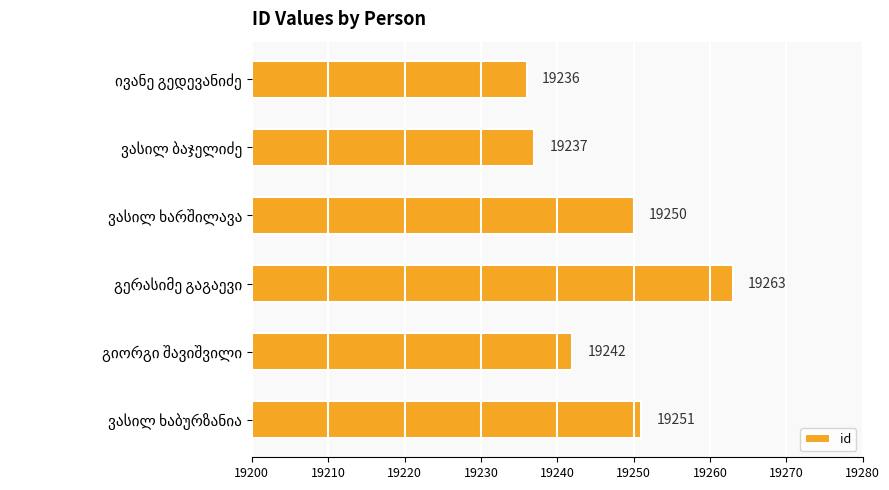

What is the difference between the maximum and minimum values?

27